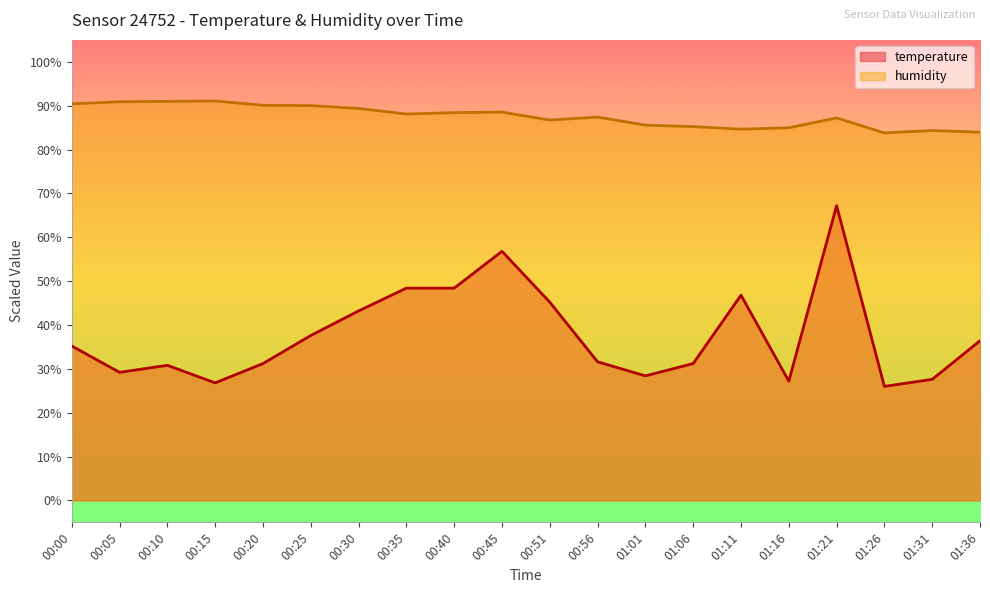

Reading right to left, what are all the values shown in this chart?

temperature: 01:36=36.4	01:31=27.6	01:26=26.0	01:21=67.2	01:16=27.2	01:11=46.8	01:06=31.2	01:01=28.4	00:56=31.6	00:51=45.2	00:45=56.8	00:40=48.4	00:35=48.4	00:30=43.2	00:25=37.6	00:20=31.2	00:15=26.8	00:10=30.8	00:05=29.2	00:00=35.2
humidity: 01:36=84.0	01:31=84.3	01:26=83.8	01:21=87.2	01:16=85.0	01:11=84.6	01:06=85.2	01:01=85.6	00:56=87.4	00:51=86.7	00:45=88.5	00:40=88.4	00:35=88.1	00:30=89.4	00:25=90.0	00:20=90.1	00:15=91.1	00:10=91.0	00:05=90.9	00:00=90.4